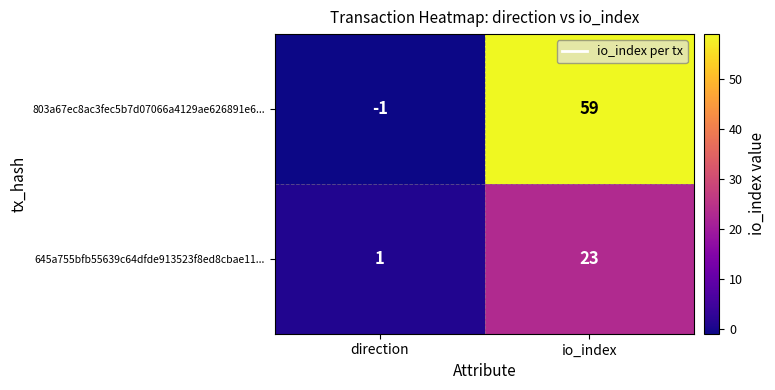

Rank the series by their maximum value, from highest to lowest.

803a67ec8ac3fec5b7d07066a4129ae626891e6..., 645a755bfb55639c64dfde913523f8ed8cbae11...